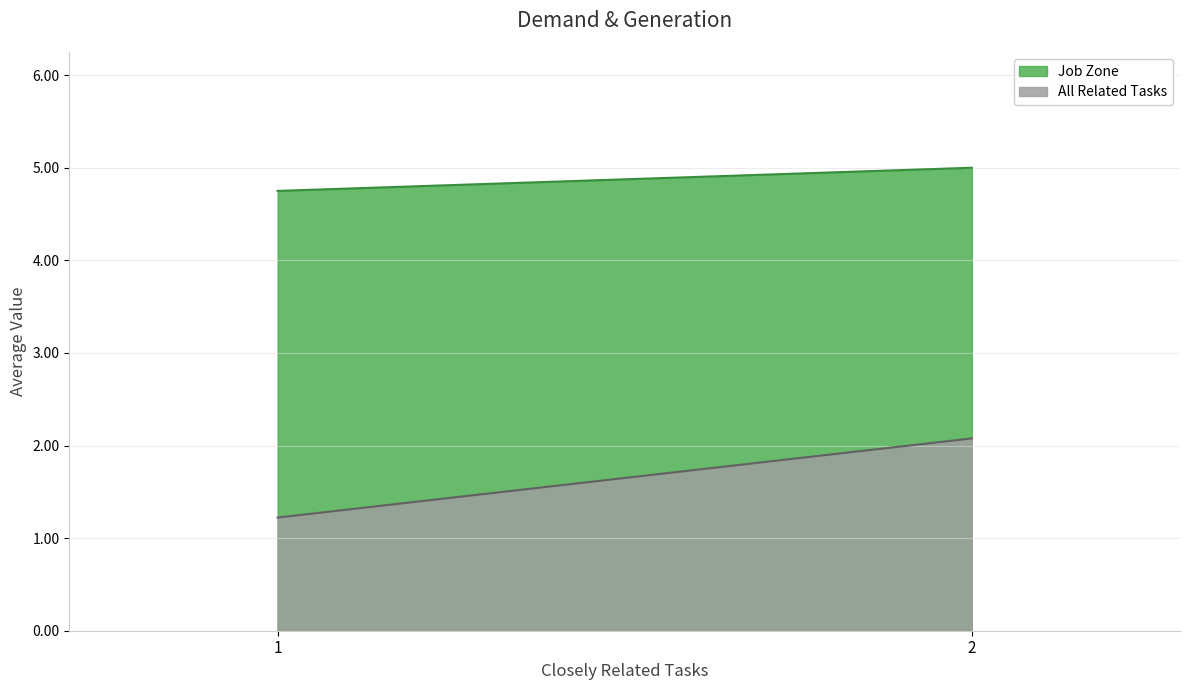

What is the smallest value displayed?

1.2